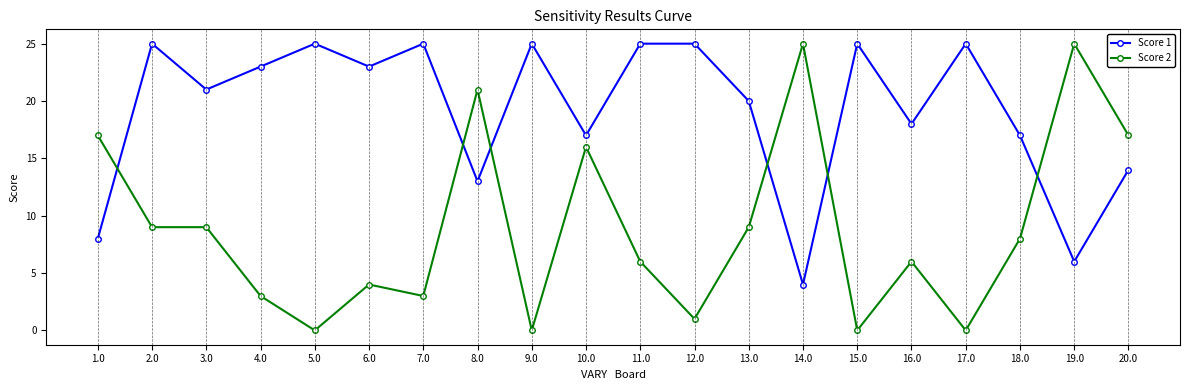

At 9.0, list the series in order from smallest to largest.

Score 2, Score 1